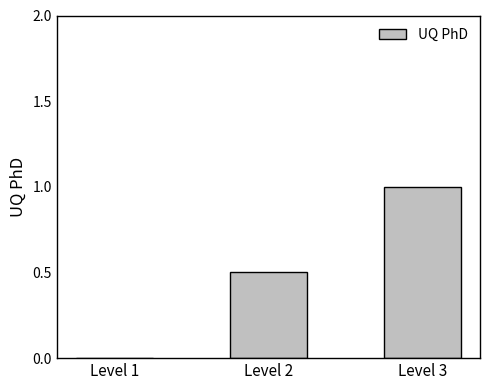

Are the bars horizontal?

No